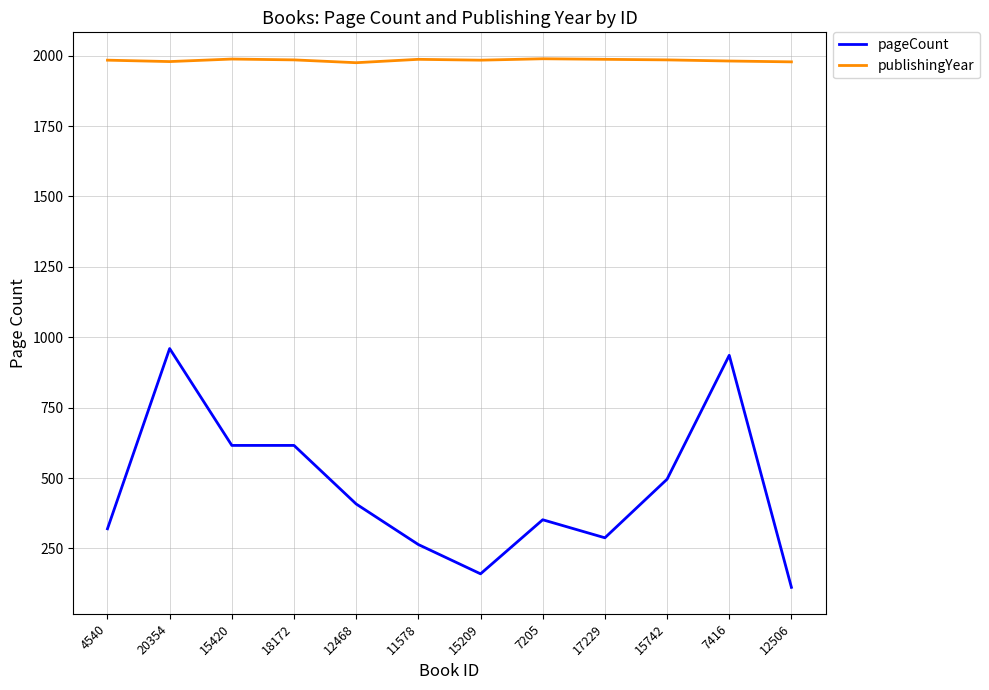

Is it true that pageCount equals 307 at 15420?

False